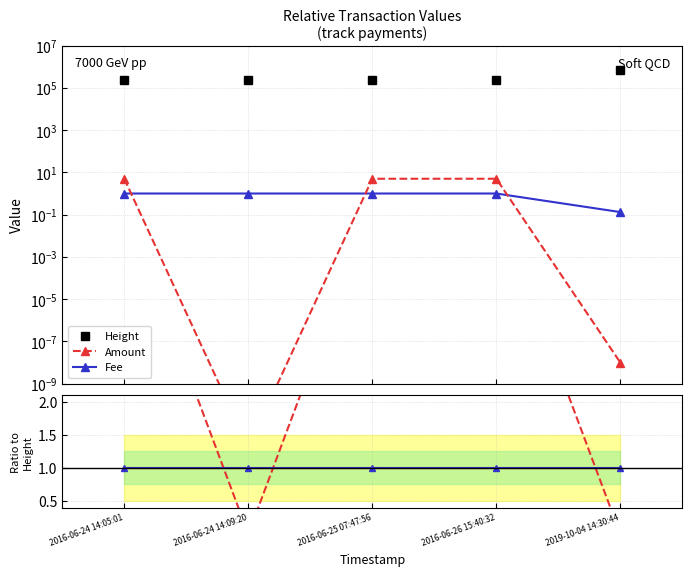

At how many categories does at least one series exceed 443663?

1